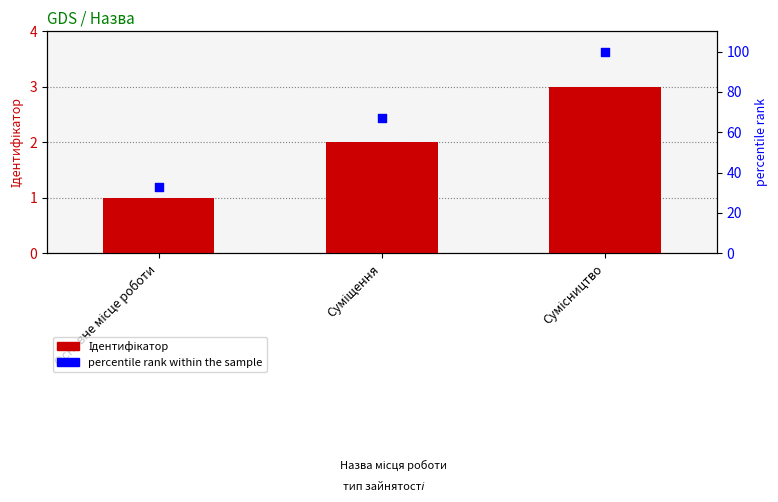

At how many categories does at least one series exceed 76?

1